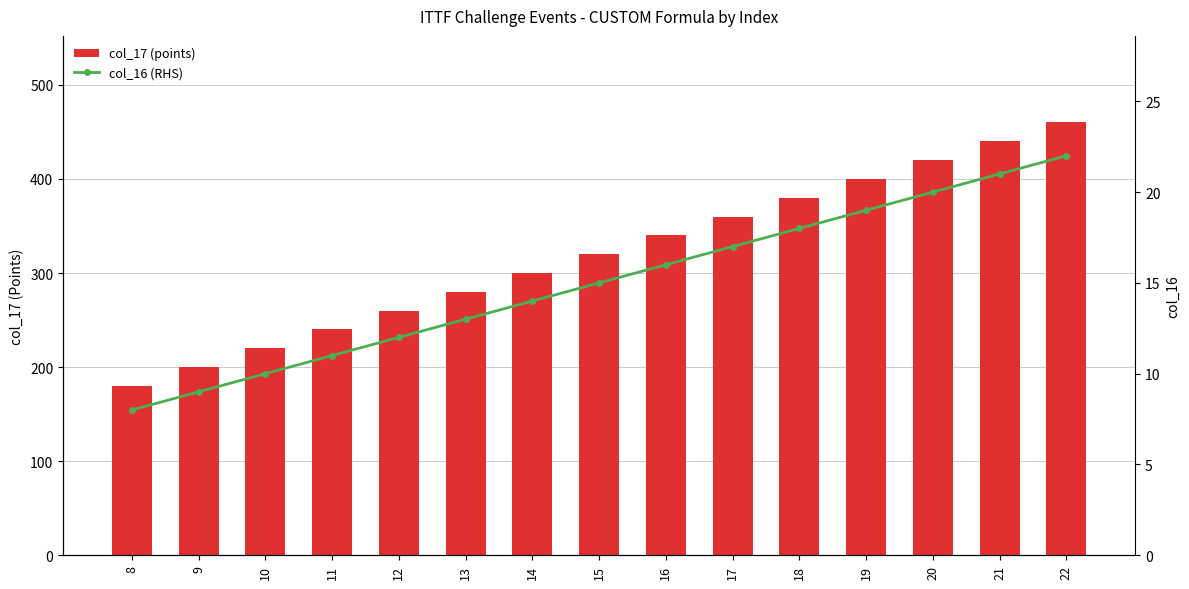

What is the difference between the second highest and minimum values in the col_17 (points) series?

260